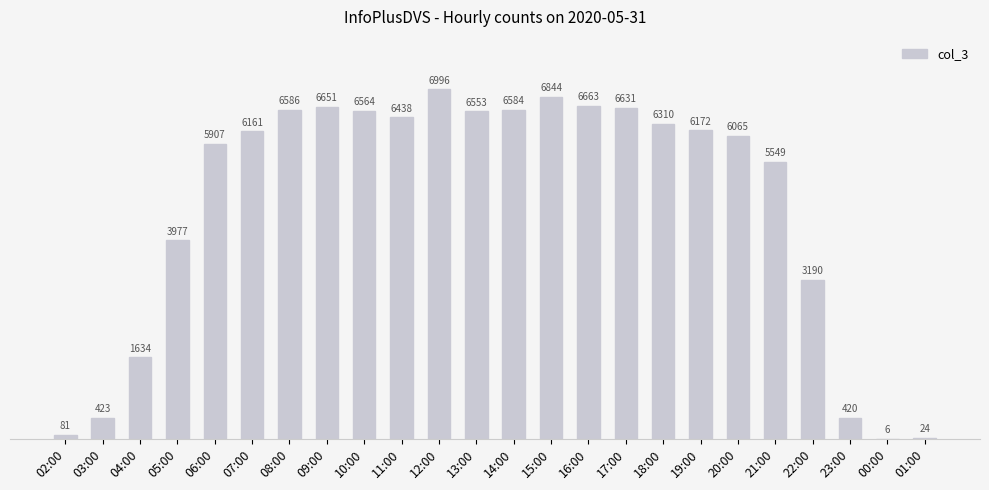

What is the sum of all values?

112429